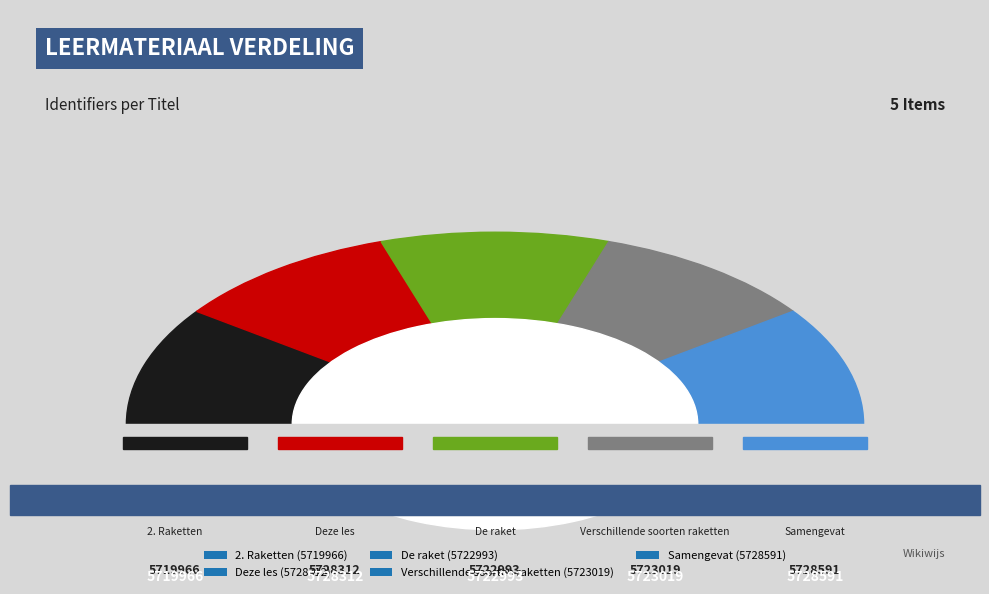

How many segments does this pie chart have?

5